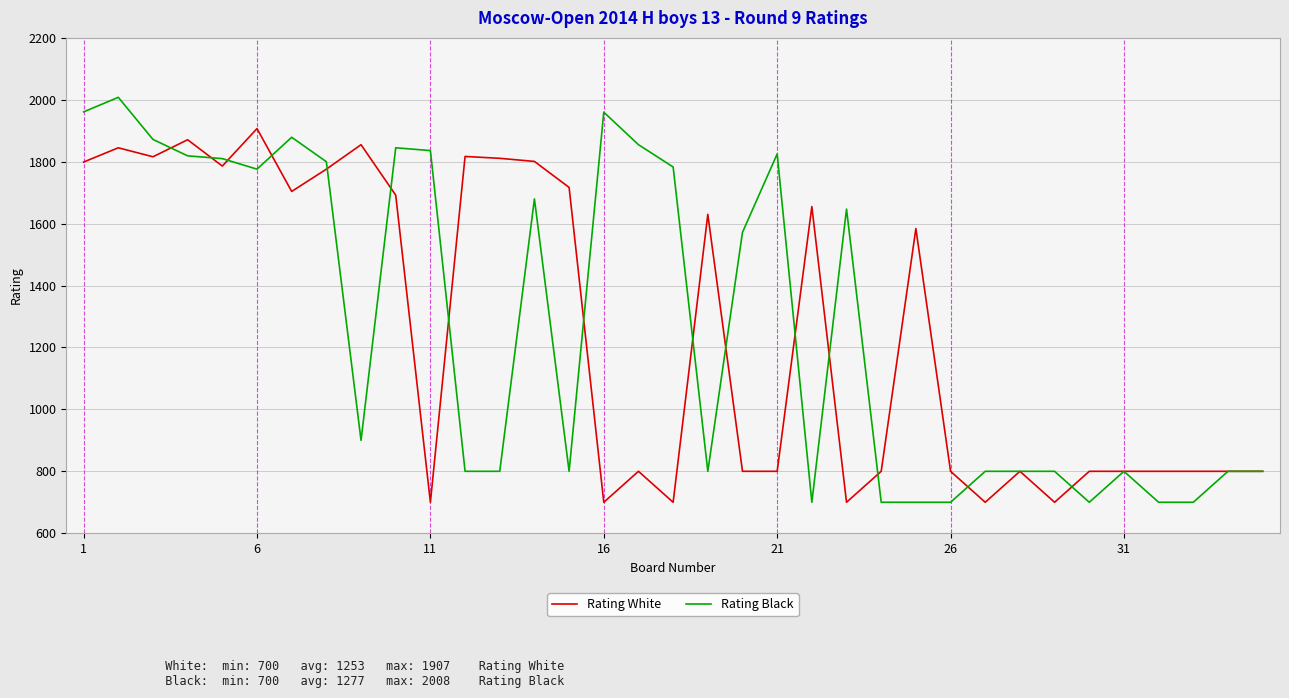

What is the greatest value displayed?

2008